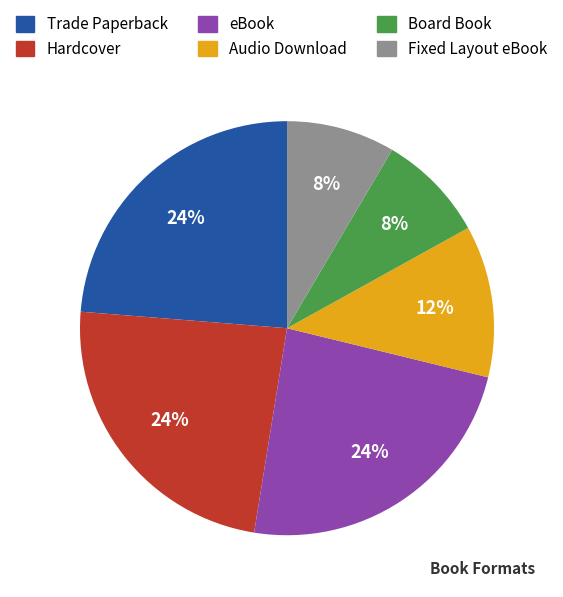

To the nearest percent, what is the average slice percentage?

17%